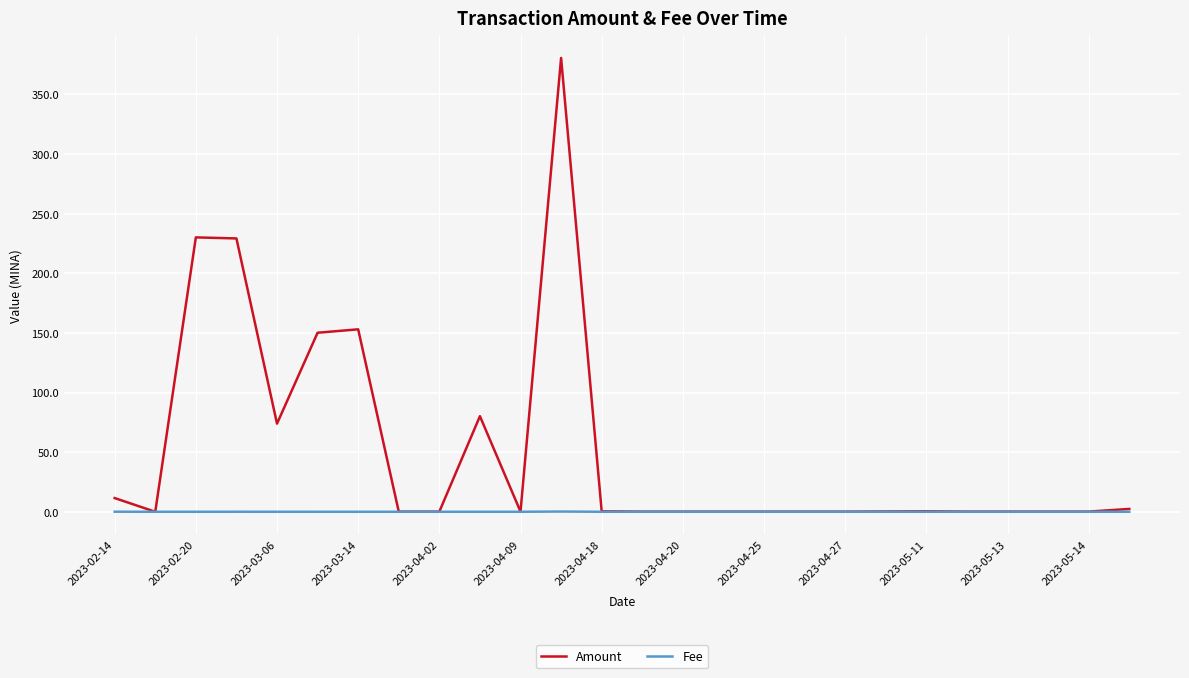

Which series has the largest total across all categories?

Amount